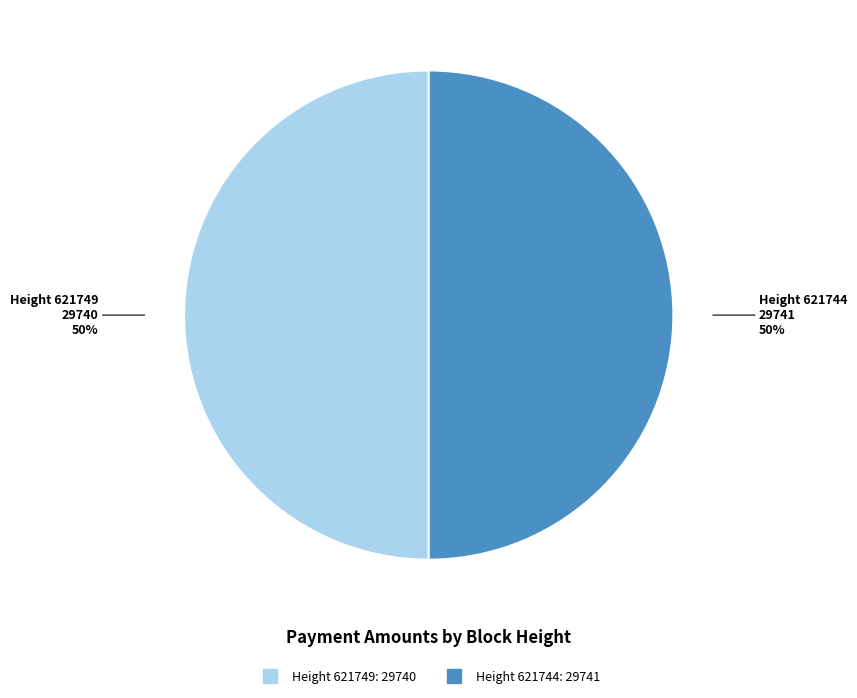

To the nearest percent, what is the average slice percentage?

50%